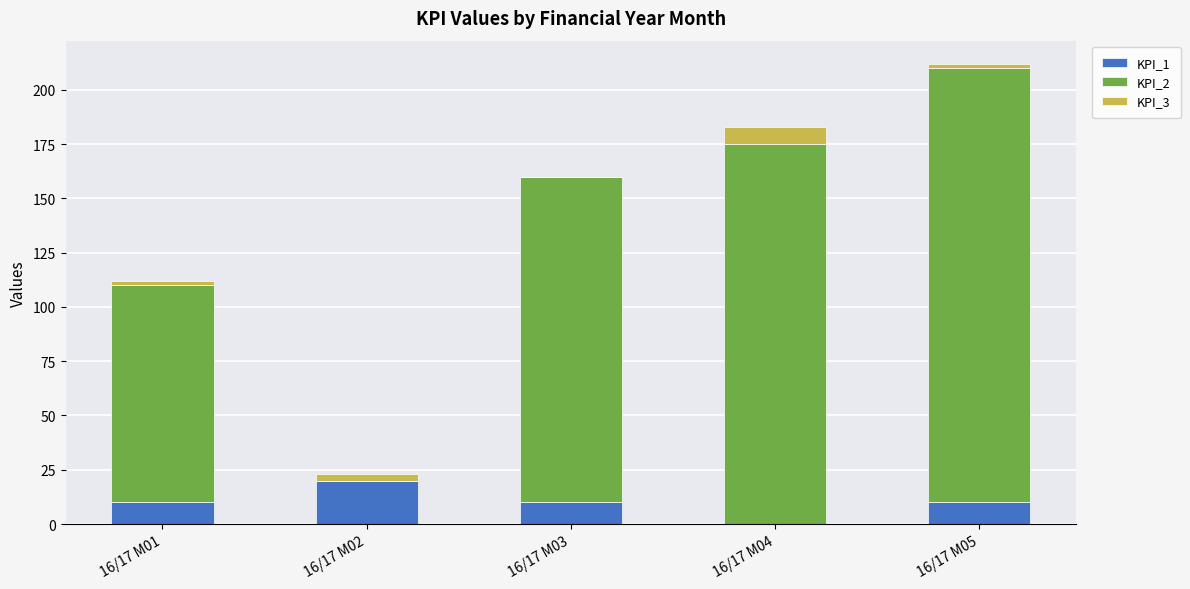

At which category is the sum across all series the highest?

16/17 M05